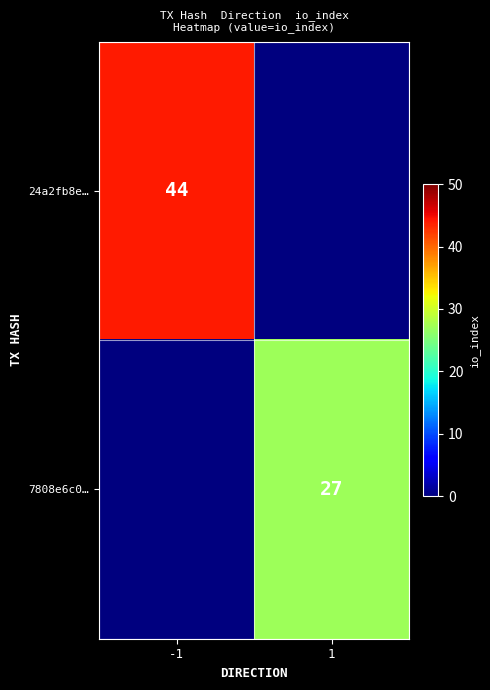

True or false: 7808e6c0… has a value of 37 at 1.

False